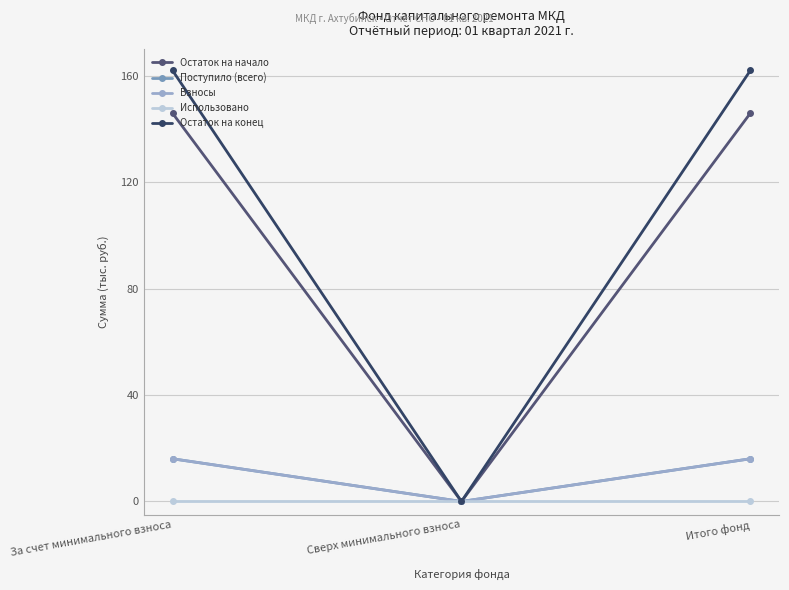

Does the chart have visible grid lines?

Yes